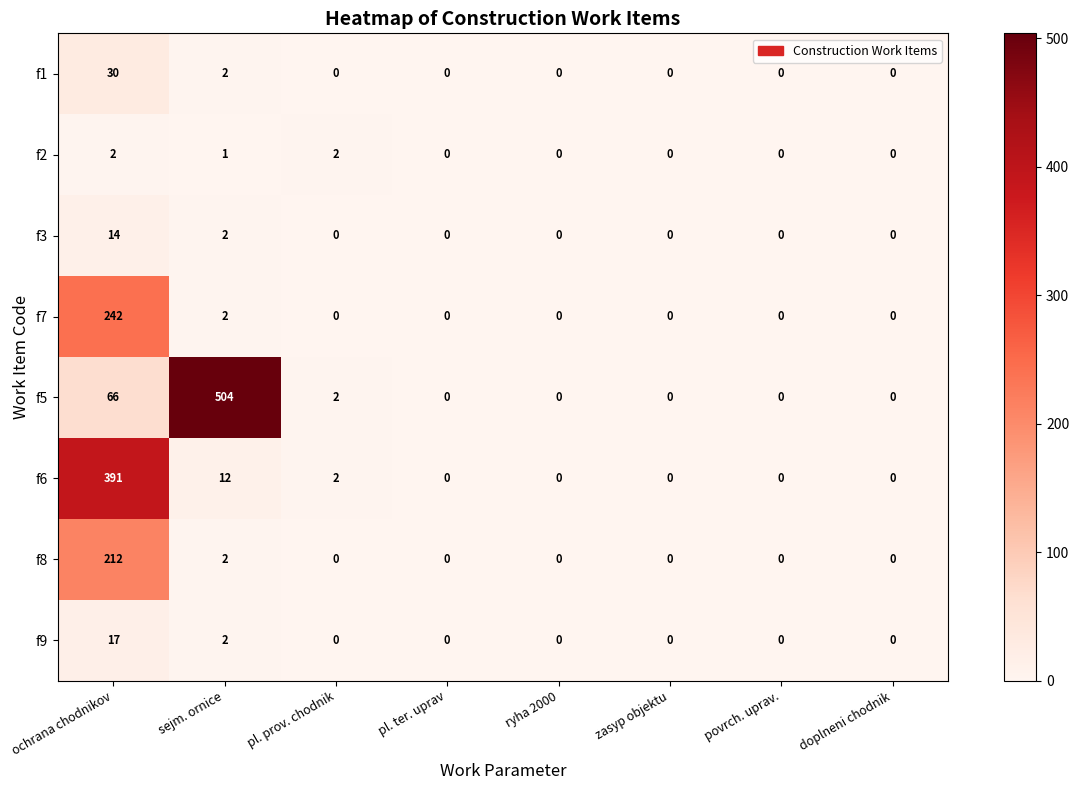

Where is f5 nearest to the value 252?

ochrana chodnikov